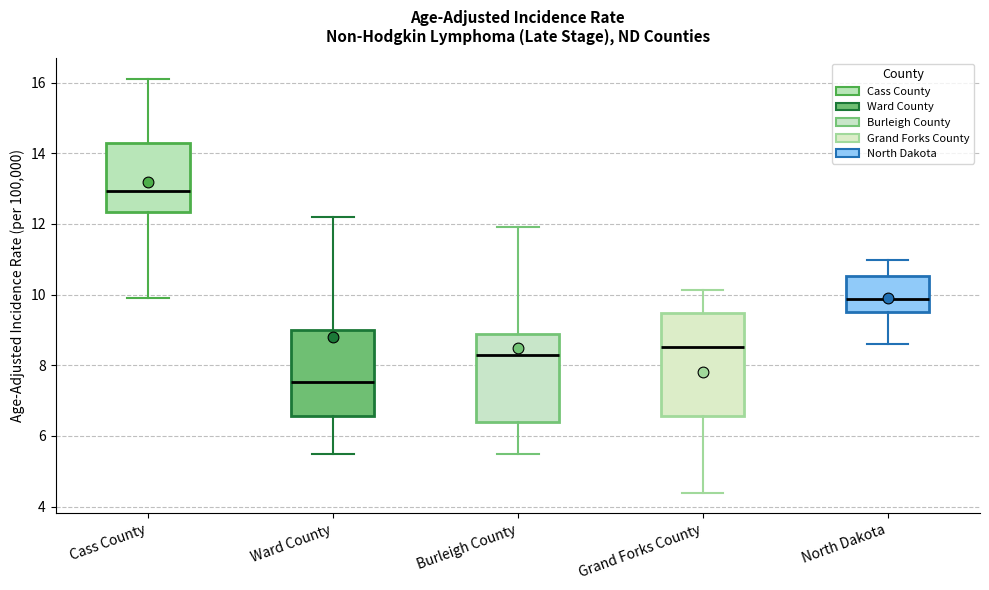

Which box has the lowest median line?

Ward County